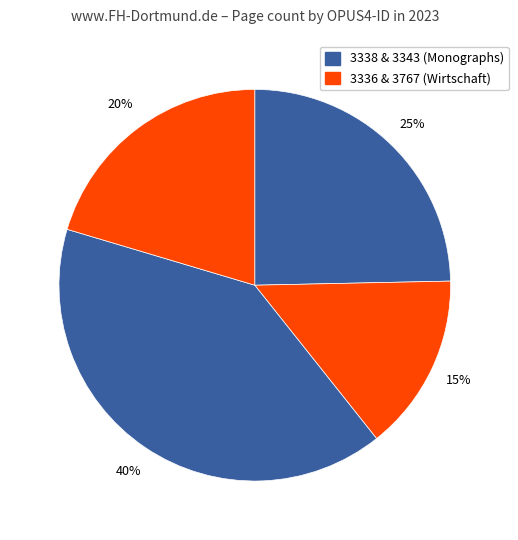

Which category has the smallest portion of the pie?

3336